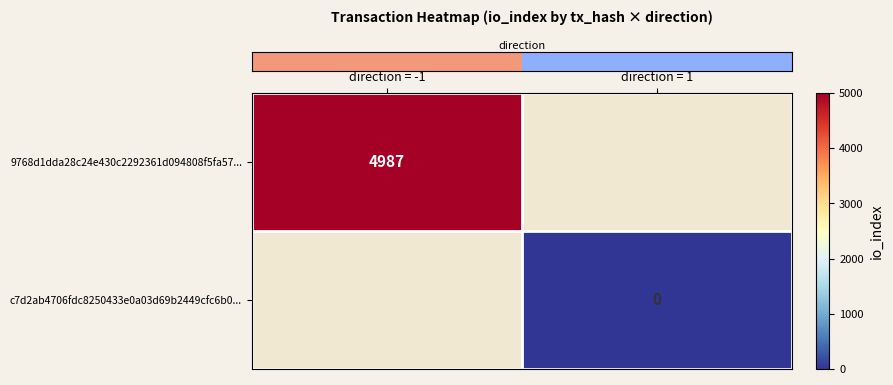

What is the maximum value shown in the chart?

4987.0